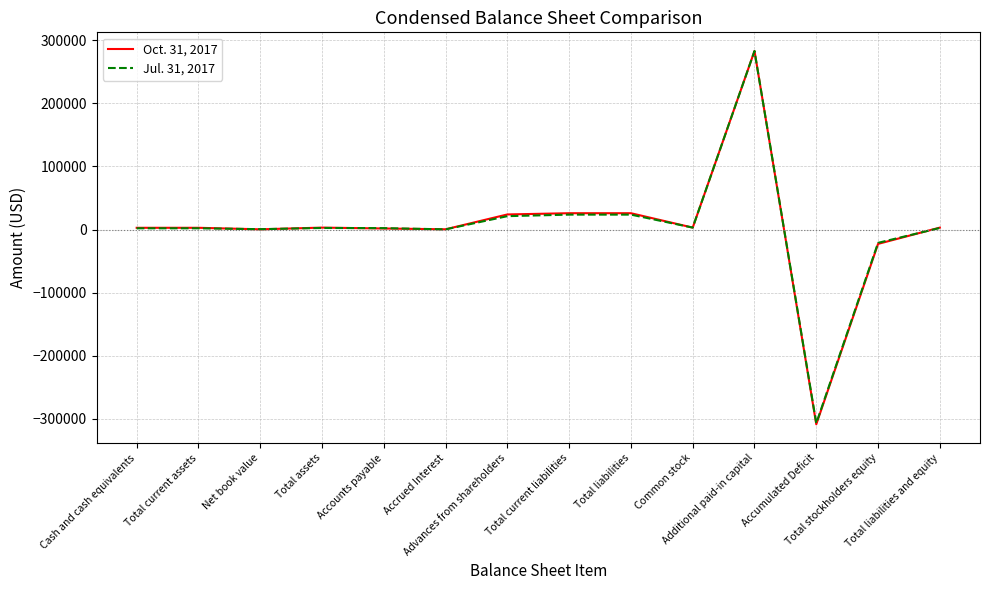

Which series has the largest range (max minus min)?

Oct. 31, 2017